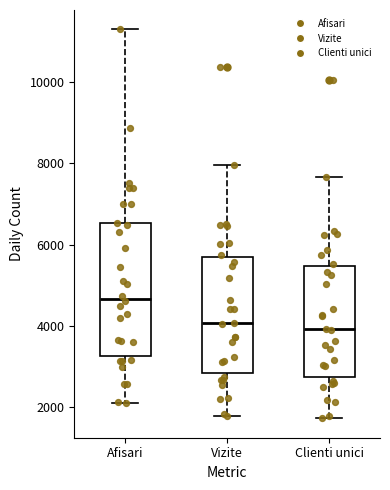

Which box has the highest median line?

Afisari